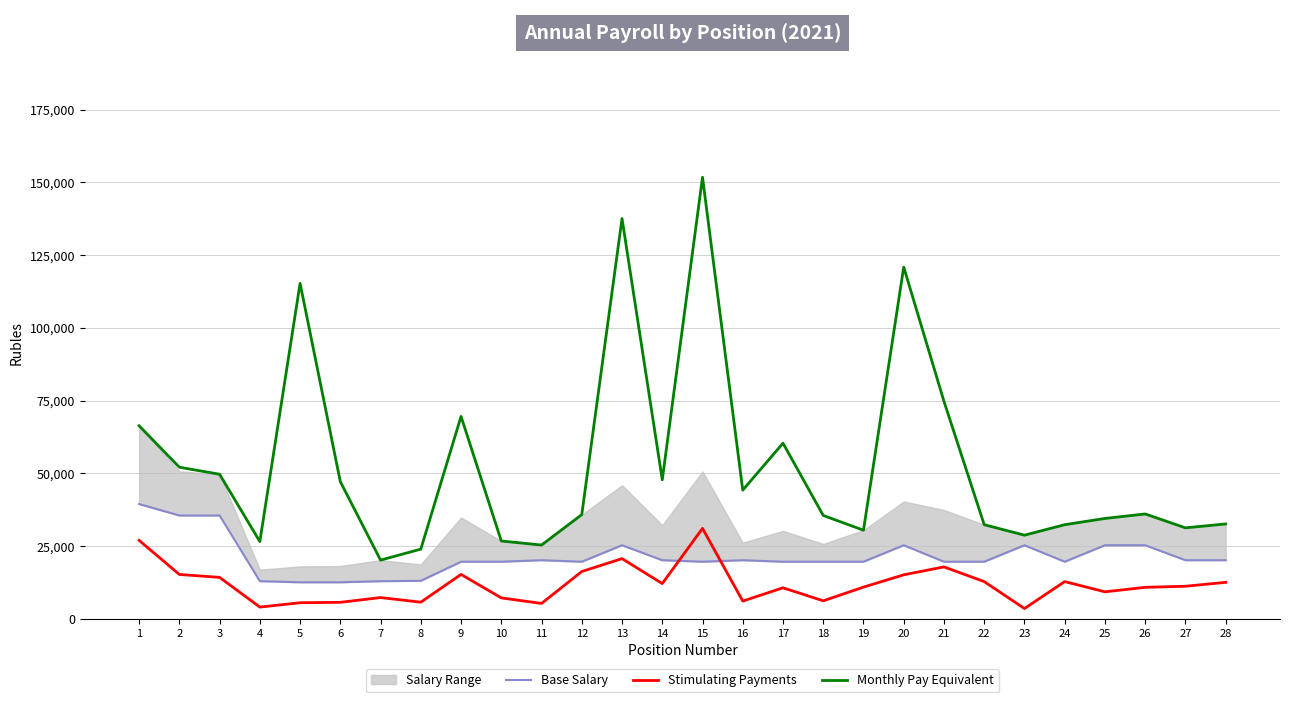

Which label corresponds to the smallest value in the chart?

23